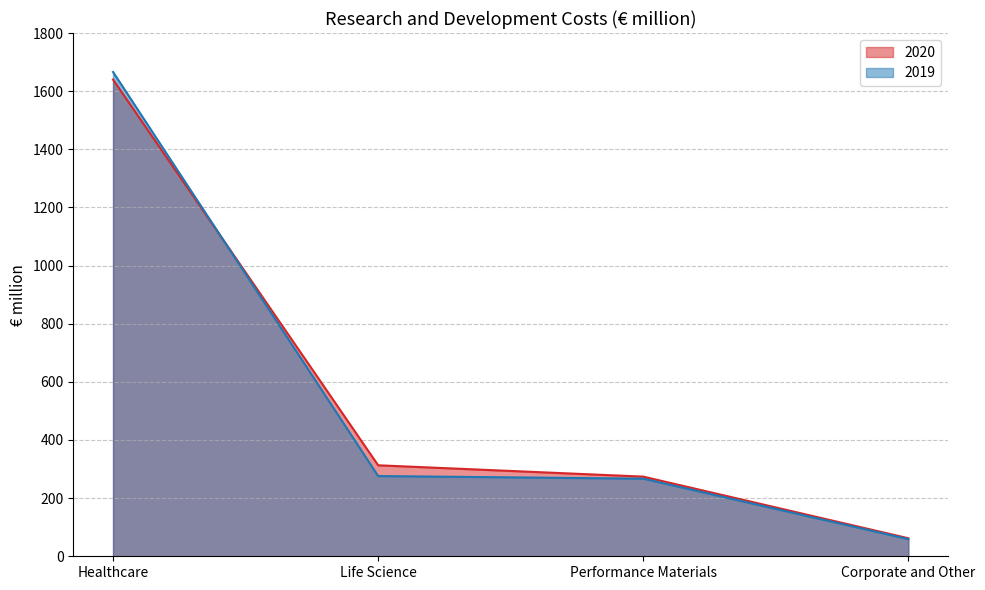

Rank the categories by 2020 value from highest to lowest.

Healthcare, Life Science, Performance Materials, Corporate and Other